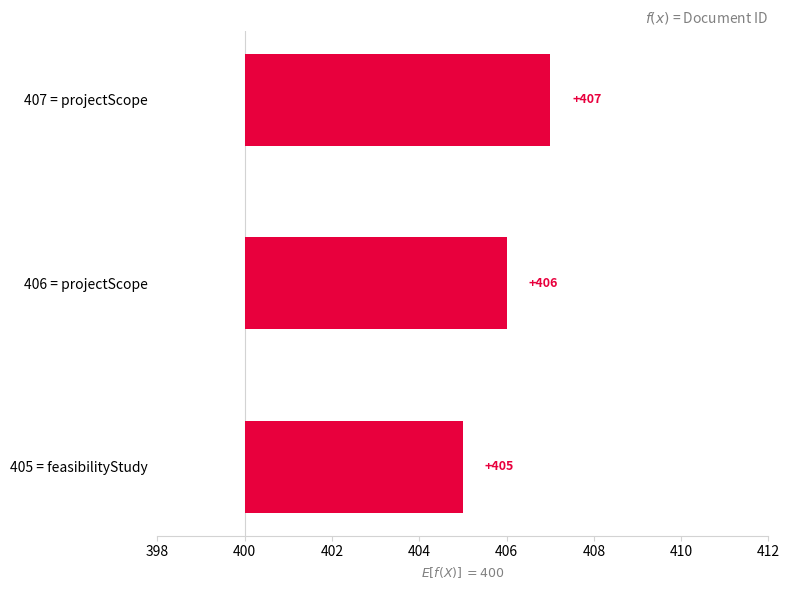

The chart shows a value of 4 at 407 = projectScope. True or false?

False